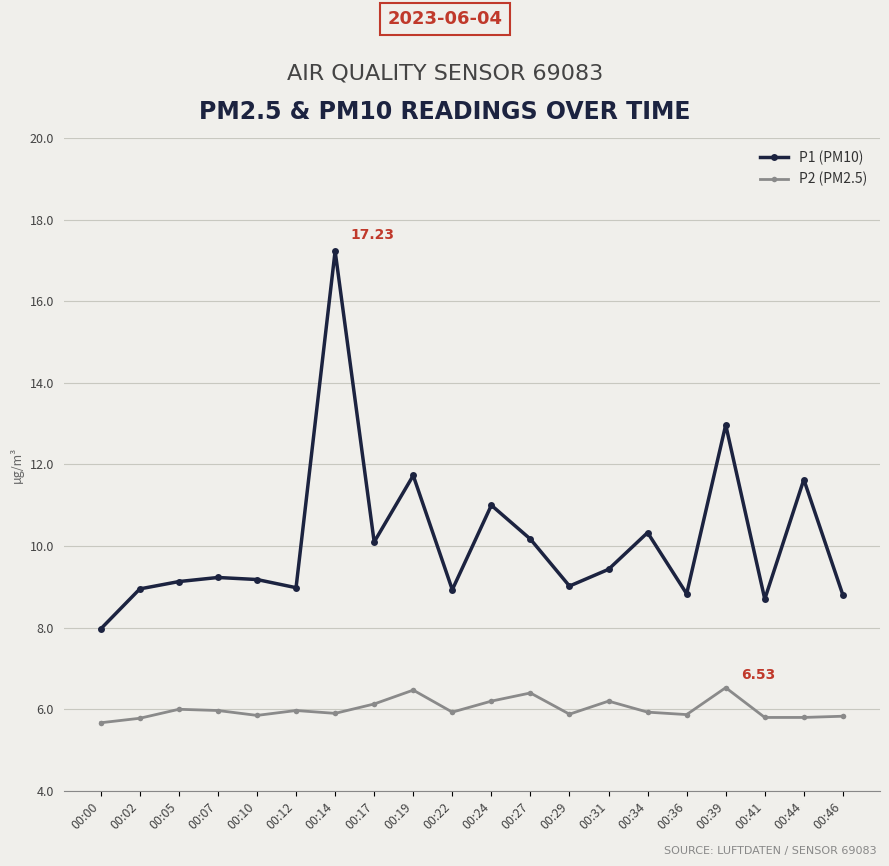

True or false: P2 (PM2.5) and P1 (PM10) cross at least once.

False